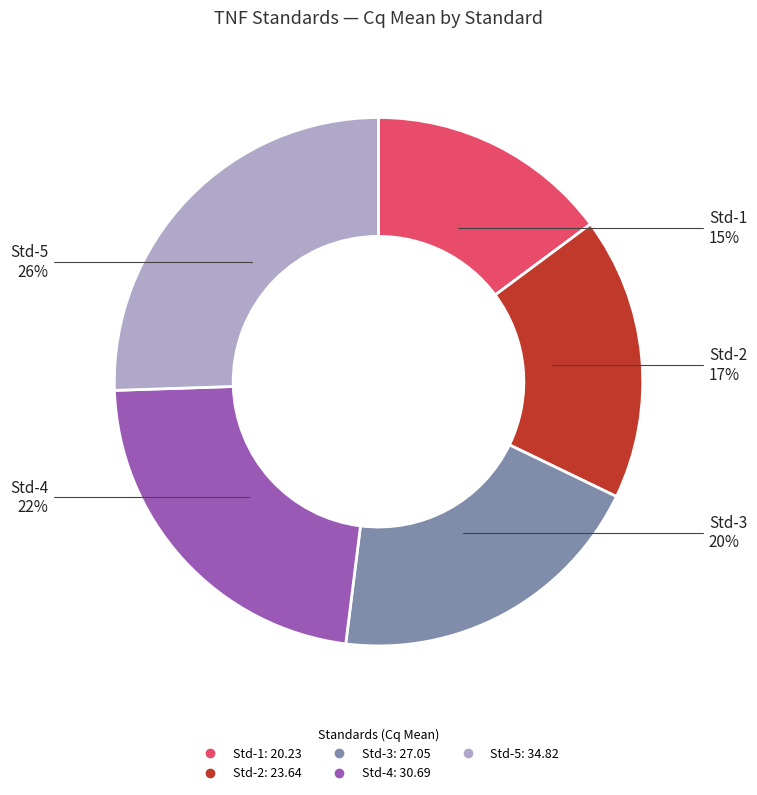

How many slices are in this pie chart?

5